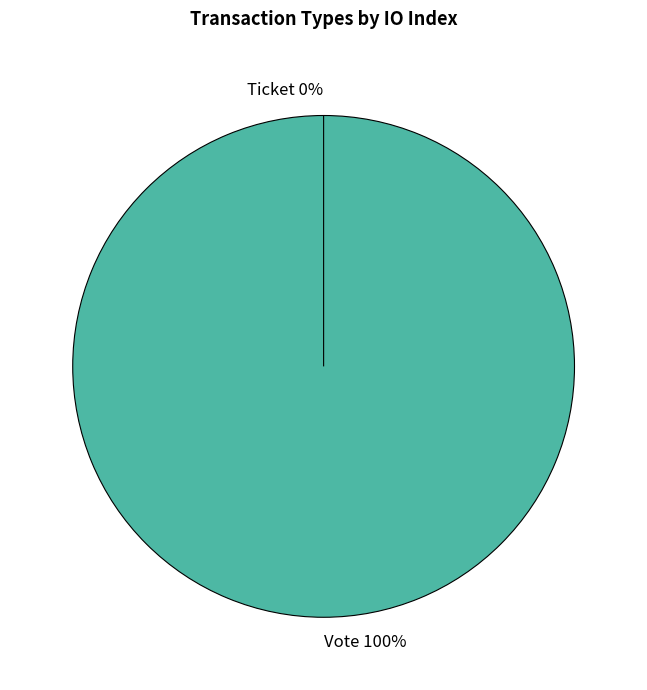

What percentage is the Vote slice, to the nearest percent?

100%